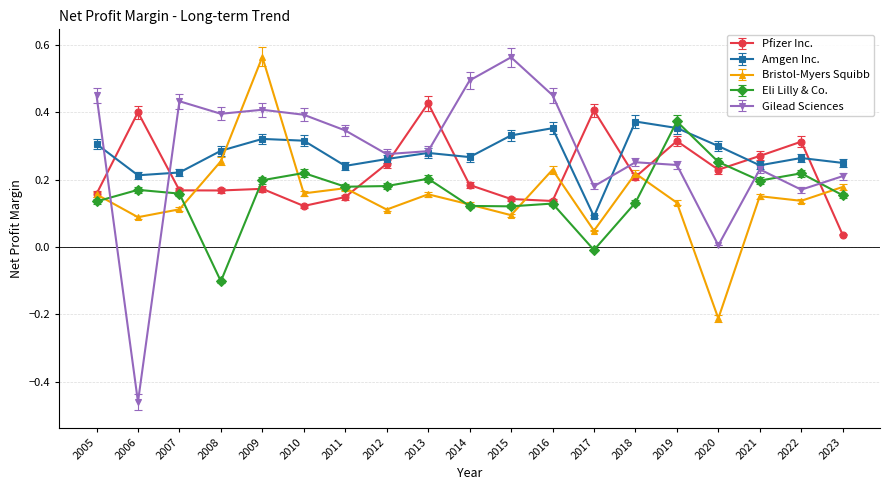

At which category is the sum across all series the highest?

2009